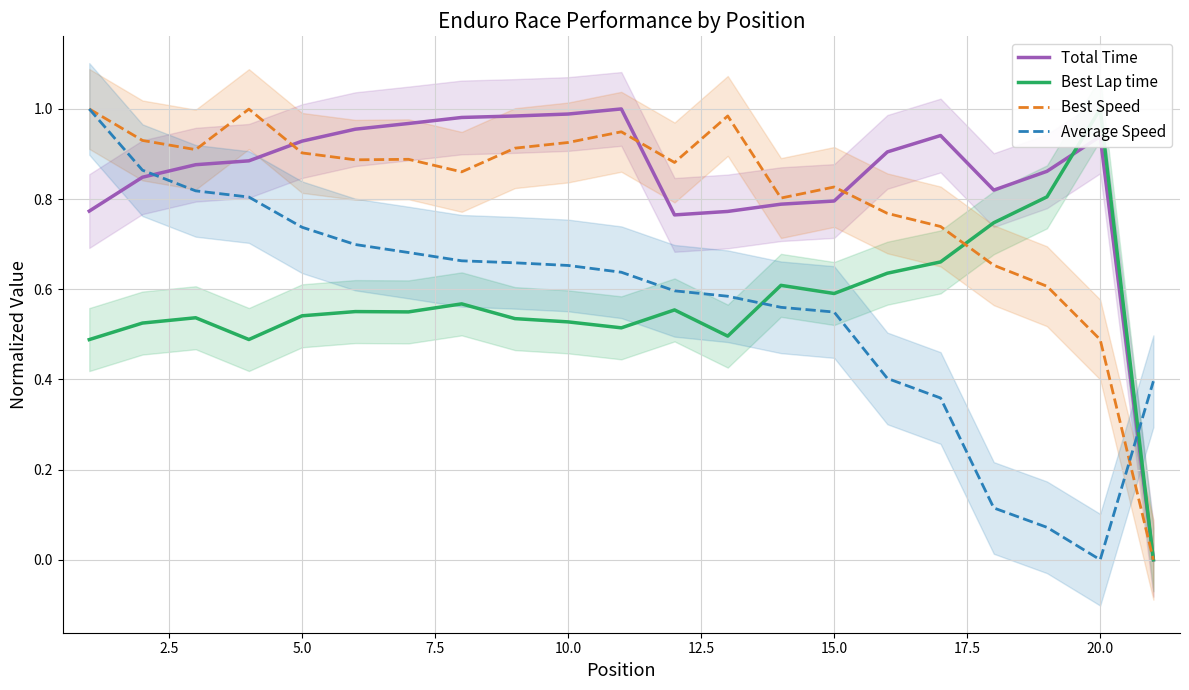

Count the number of categories in the chart.

21